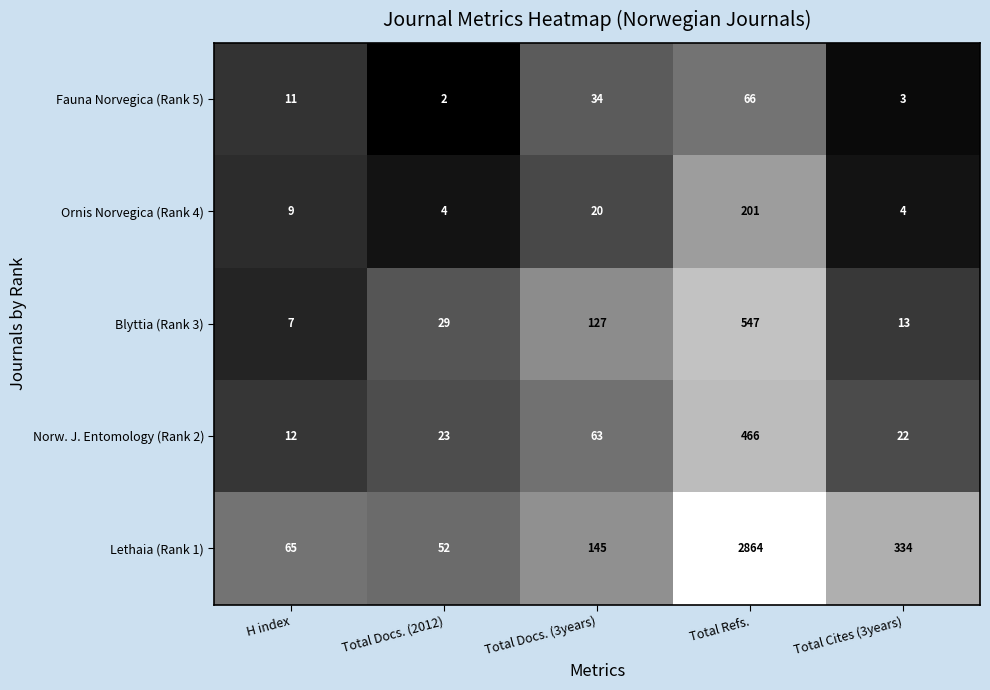

What is the average value of the Norw. J. Entomology (Rank 2) series?

117